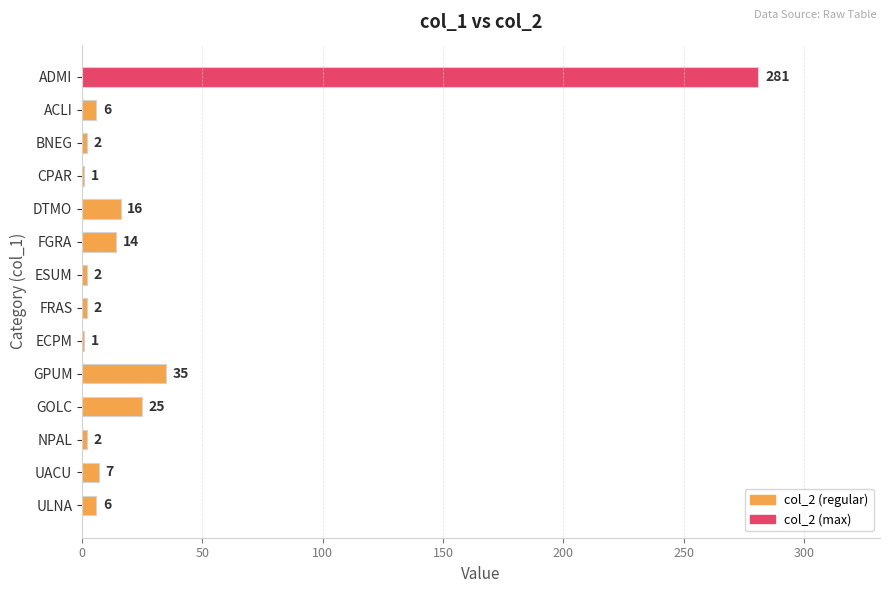

How many categories are shown in the chart?

14